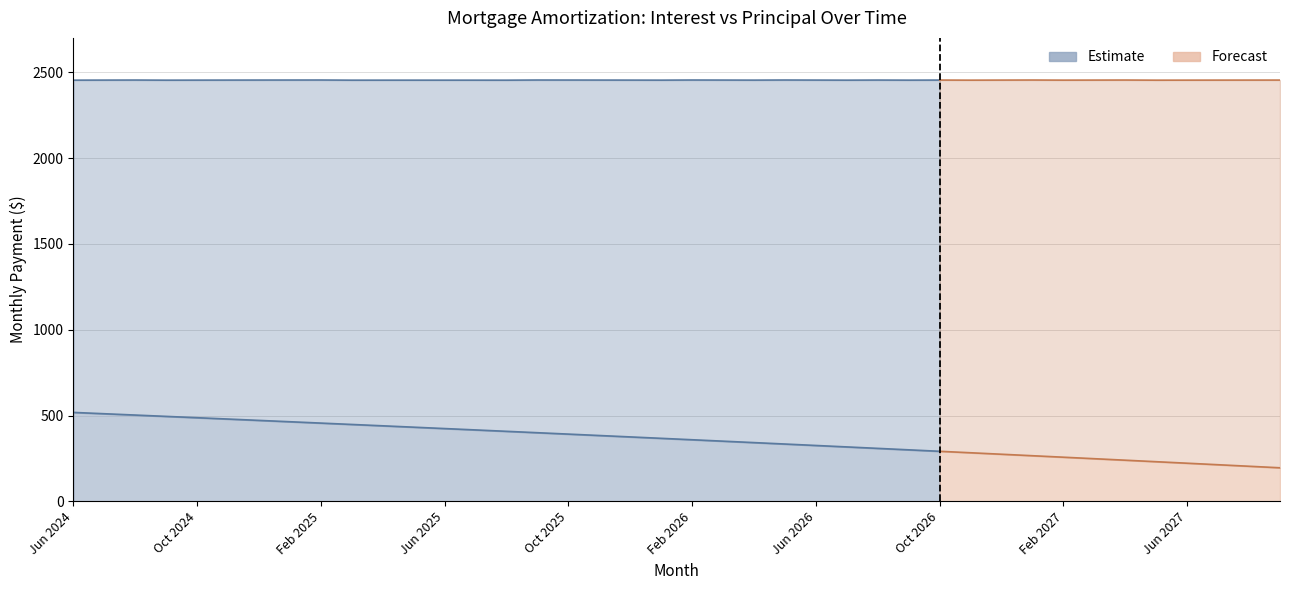

The Principal series shows 1991.0 at Jan 2025. True or false?

True